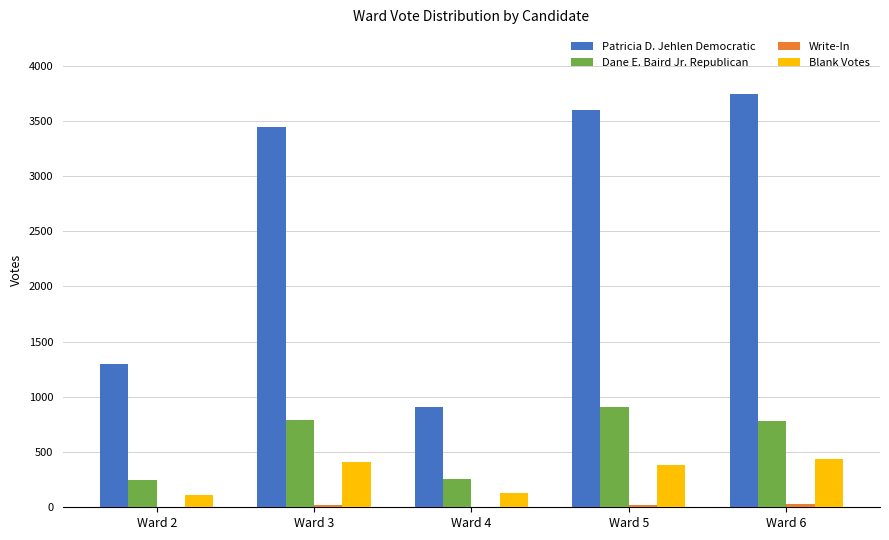

Which series has the largest total across all categories?

Patricia D. Jehlen Democratic